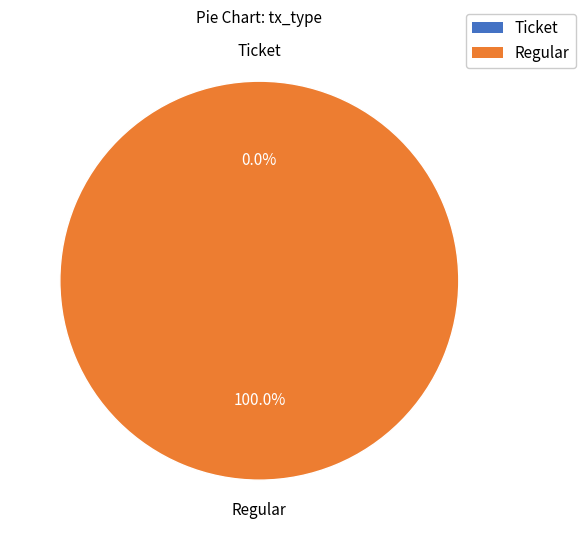

Which category has the biggest portion of the pie?

Regular